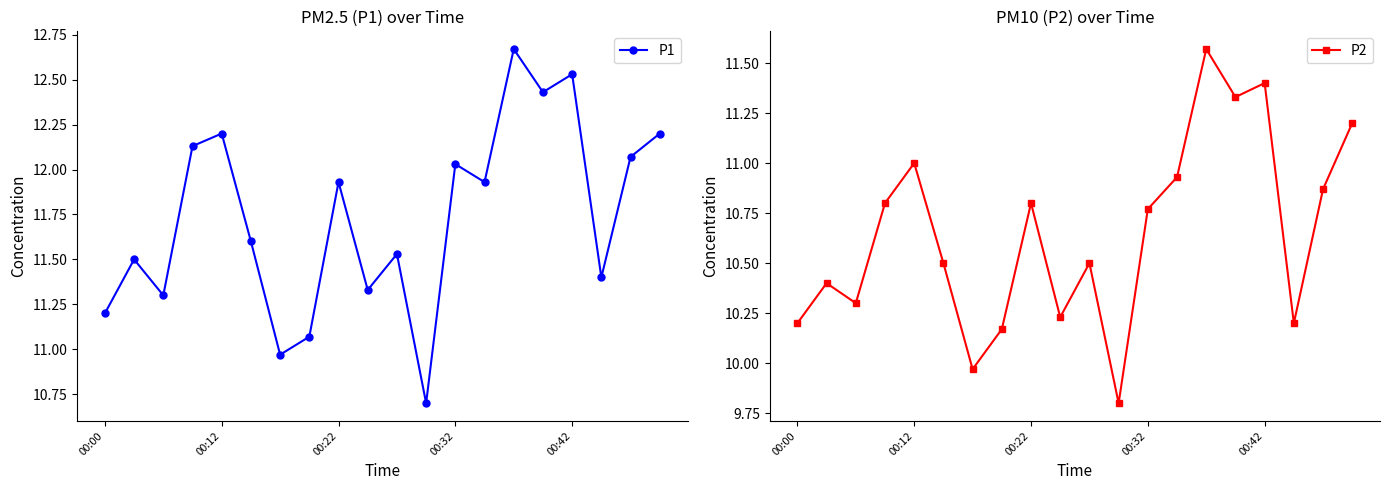

Reading right to left, what are all the values shown in this chart?

P1: 12.2	12.1	11.4	12.5	12.4	12.7	11.9	12.0	10.7	11.5	11.3	11.9	11.1	11.0	11.6	12.2	12.1	11.3	11.5	11.2
P2: 11.2	10.9	10.2	11.4	11.3	11.6	10.9	10.8	9.8	10.5	10.2	10.8	10.2	10.0	10.5	11.0	10.8	10.3	10.4	10.2